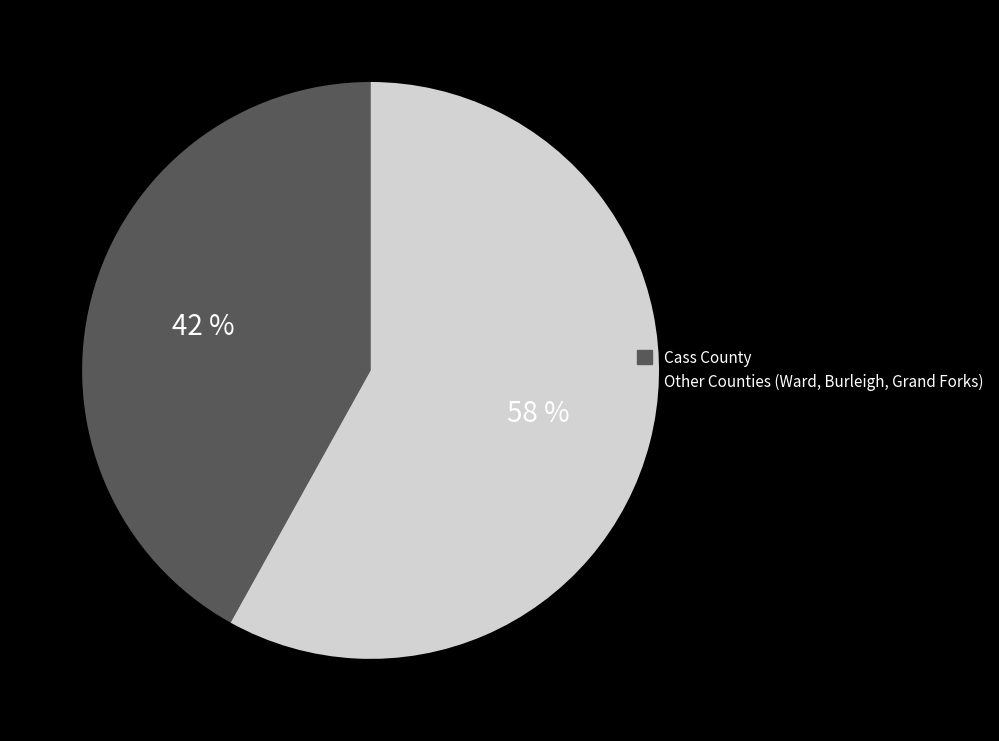

To the nearest percent, what is the difference between the Other Counties (Ward, Burleigh, Grand Forks) and Cass County slice percentages?

16%